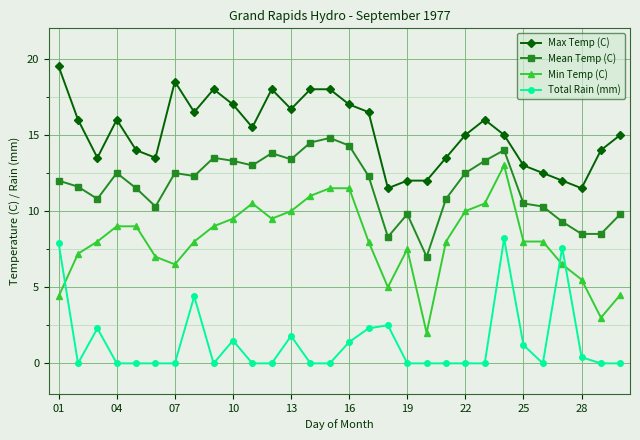

What is the difference between the maximum and minimum values in the Mean Temp (C) series?

7.8